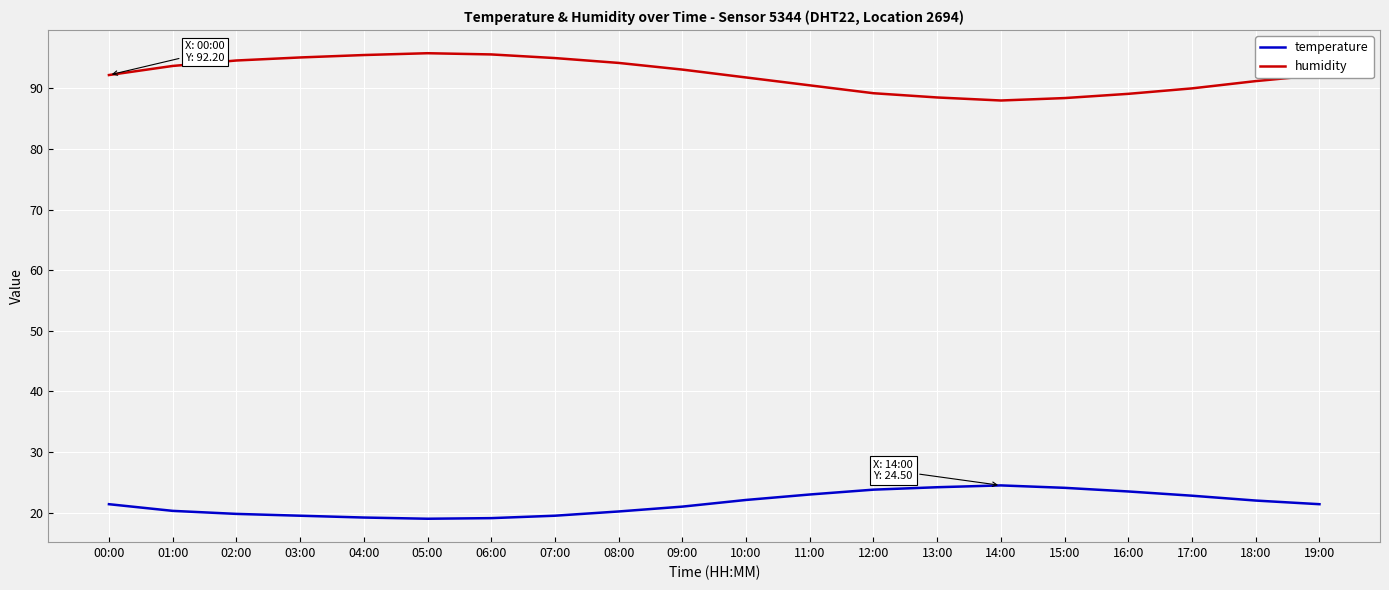

At how many categories does at least one series exceed 38?

20